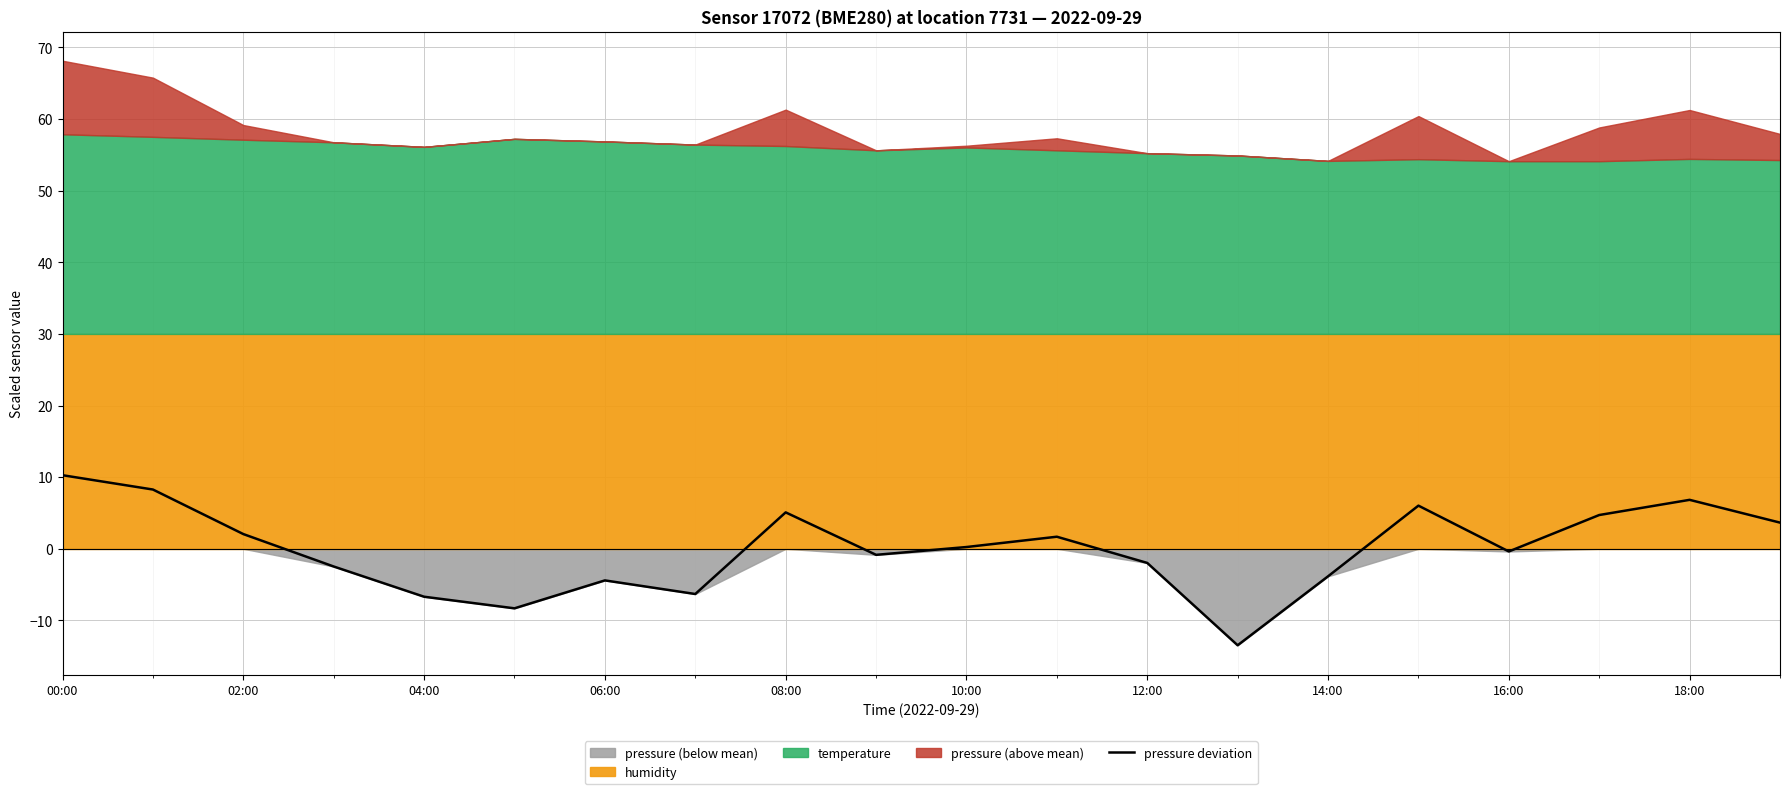

How many interior local valleys (lower than both neighbors) does the data have?

5